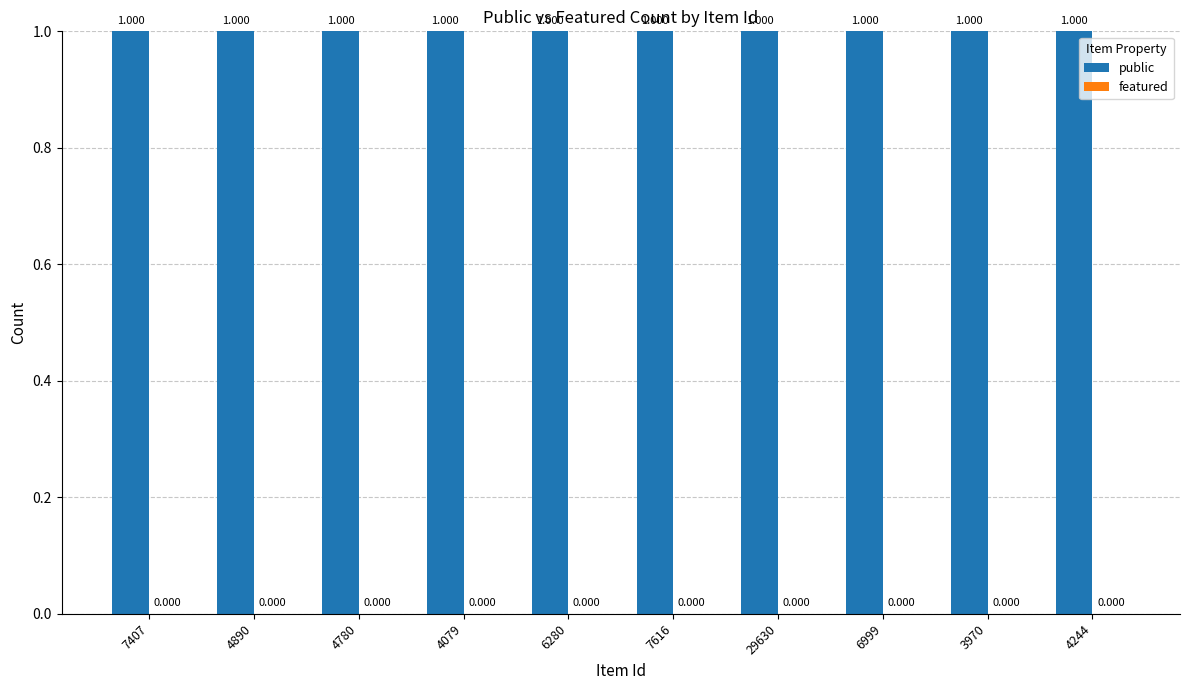

How many groups of bars are there?

10